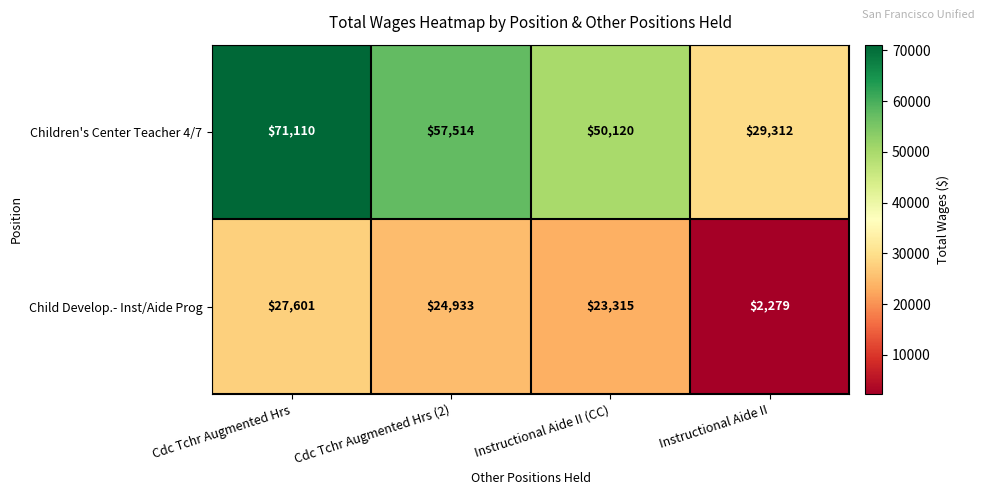

What is the average value of the Children's Center Teacher 4/7 series?

52014